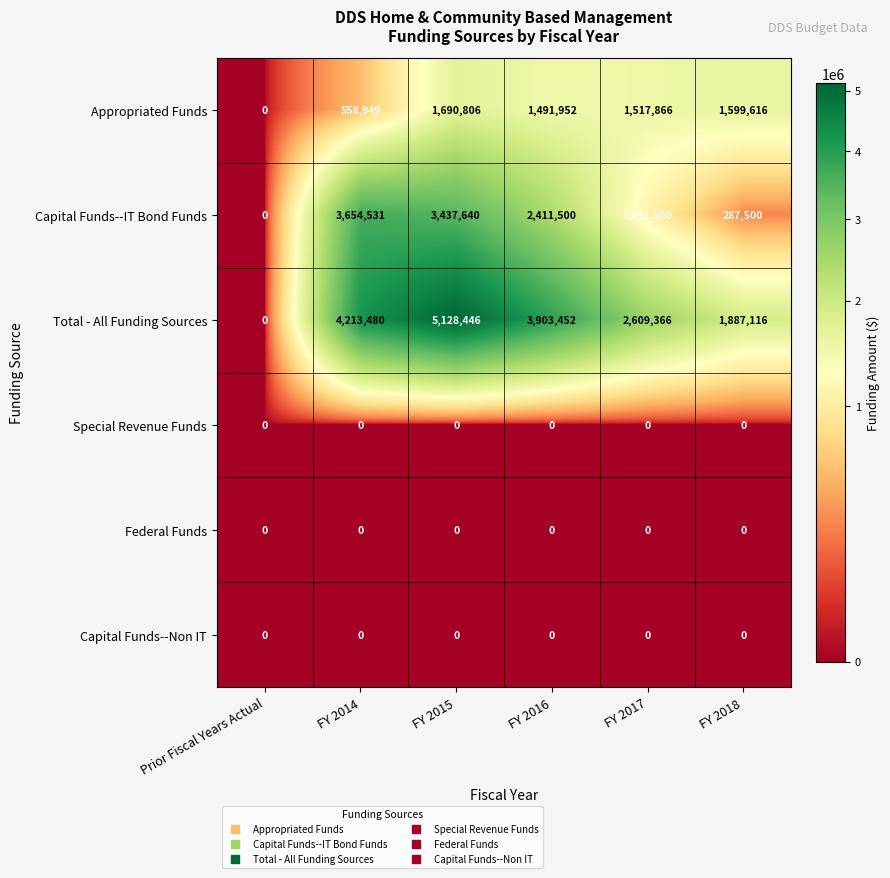

What is the average value of the Total - All Funding Sources series?

2956977